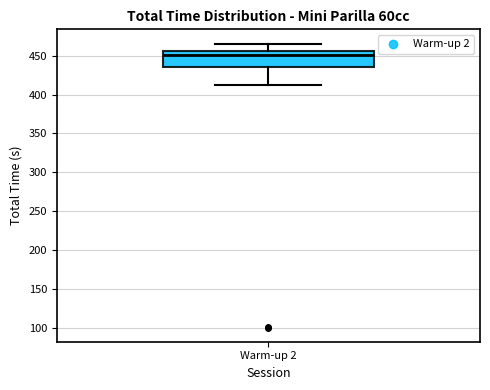

Where does the upper whisker of the box for Warm-up 2 end on the y-axis? The values are not printed on the chart, so give them approximately, as read against the axis.

465